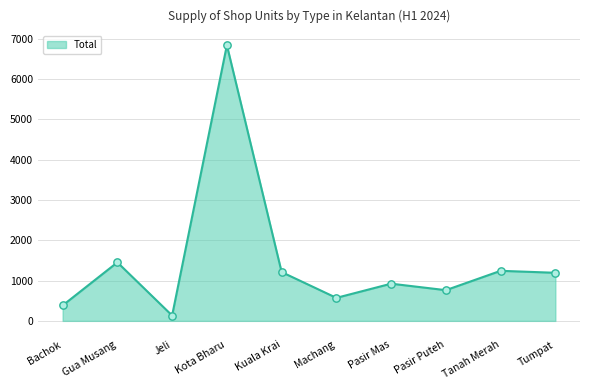

What is the maximum value shown in the chart?

6840